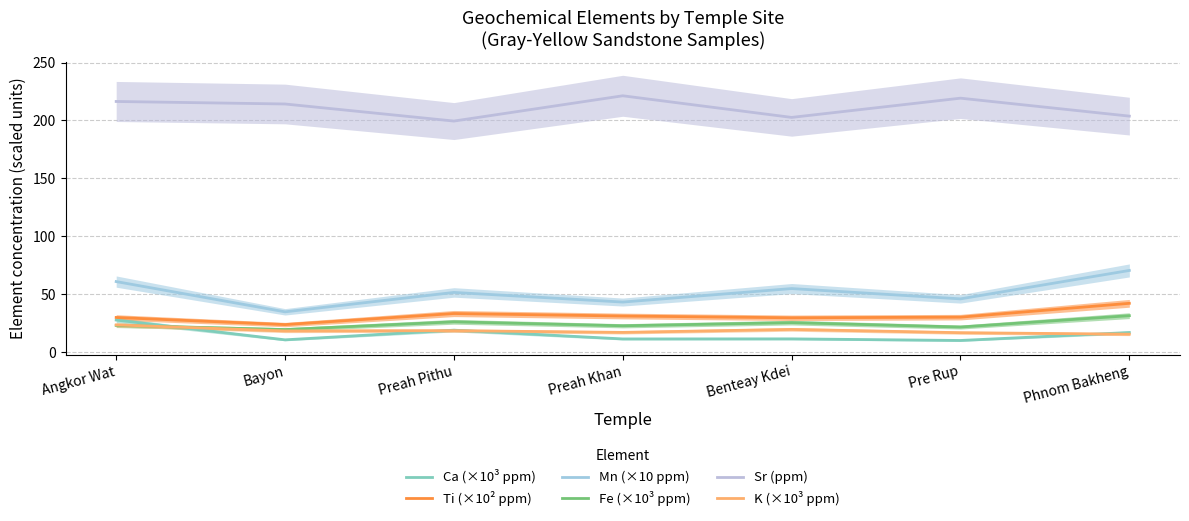

Is this an area chart (filled region under the line)?

No